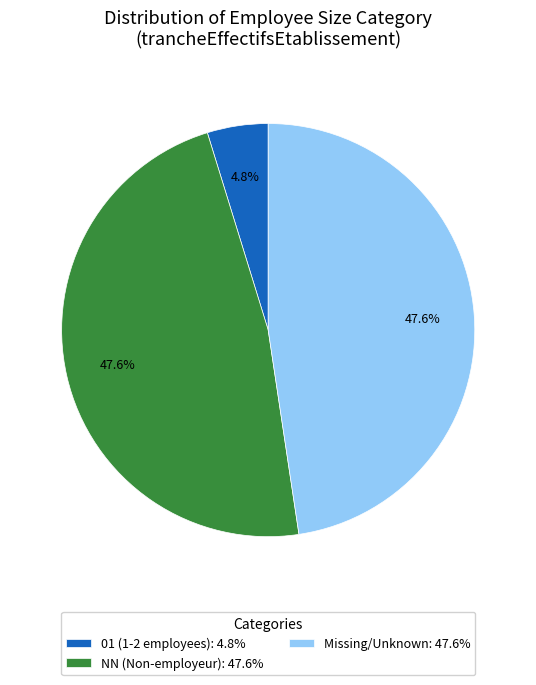

Which category has the smallest portion of the pie?

01 (1-2 employees): 4.8%